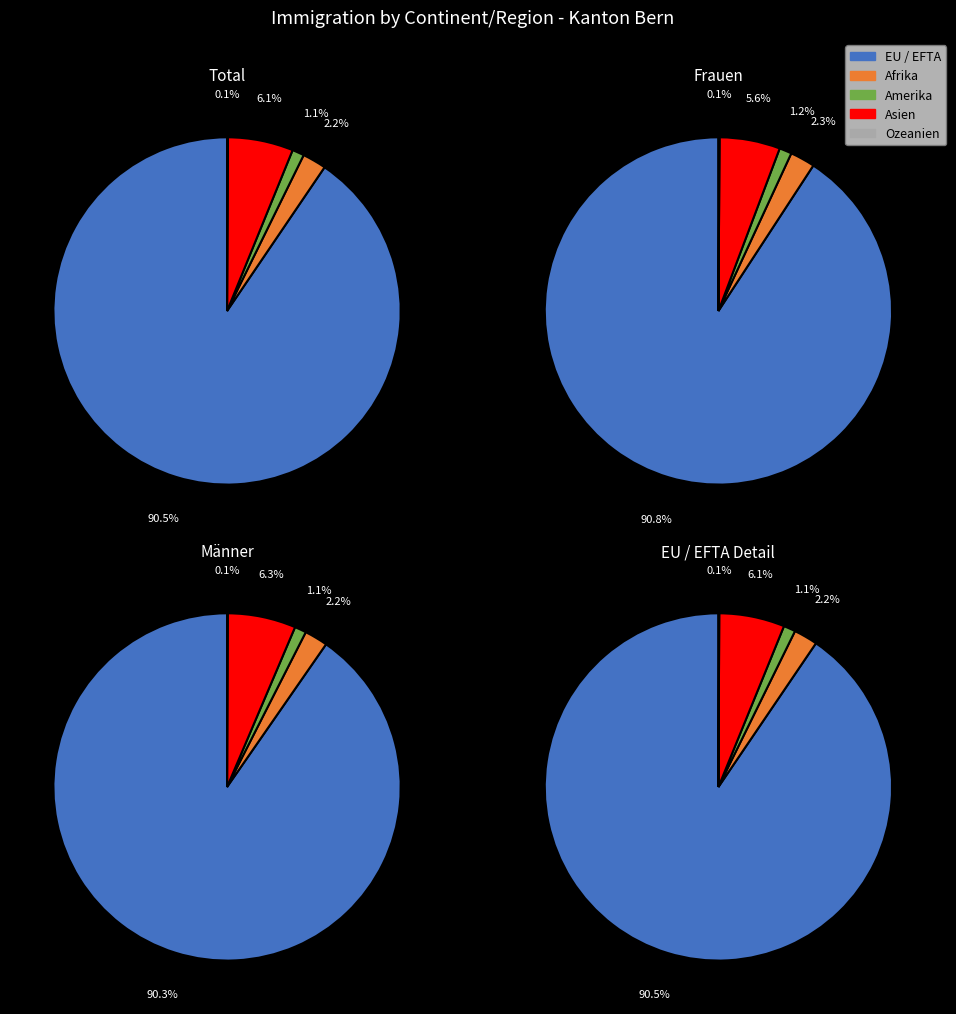

Is Frauen the majority of the pie?

No